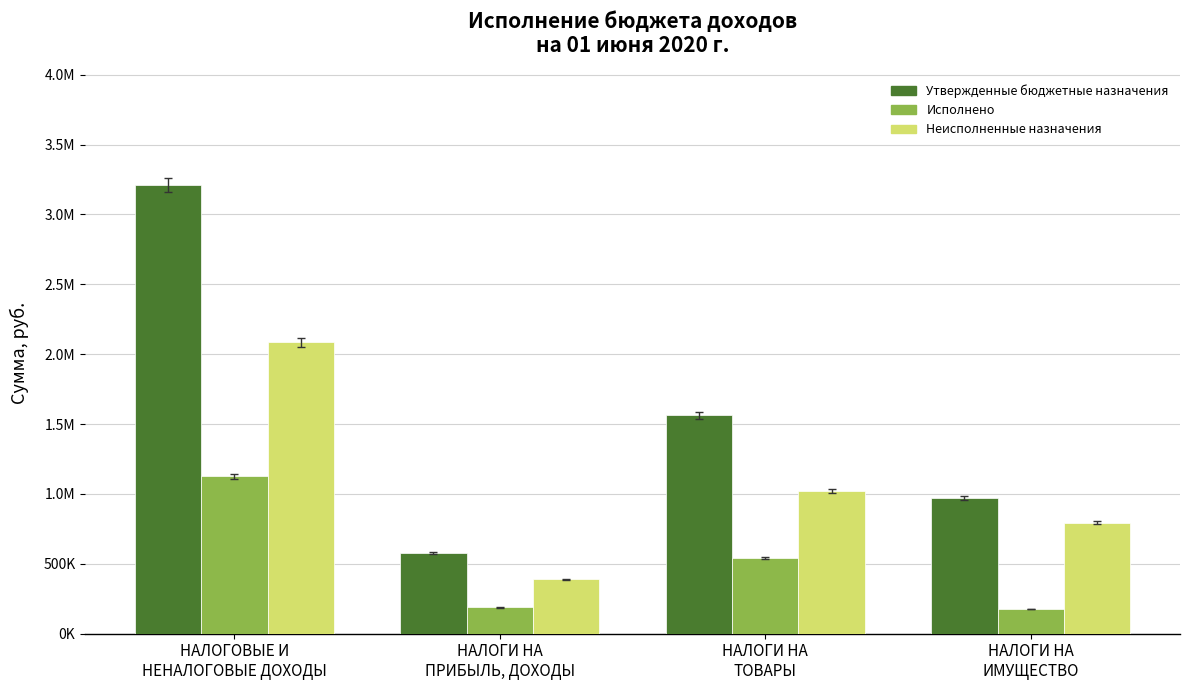

Where does the Утвержденные бюджетные назначения series first go above 1563100?

НАЛОГОВЫЕ И
НЕНАЛОГОВЫЕ ДОХОДЫ